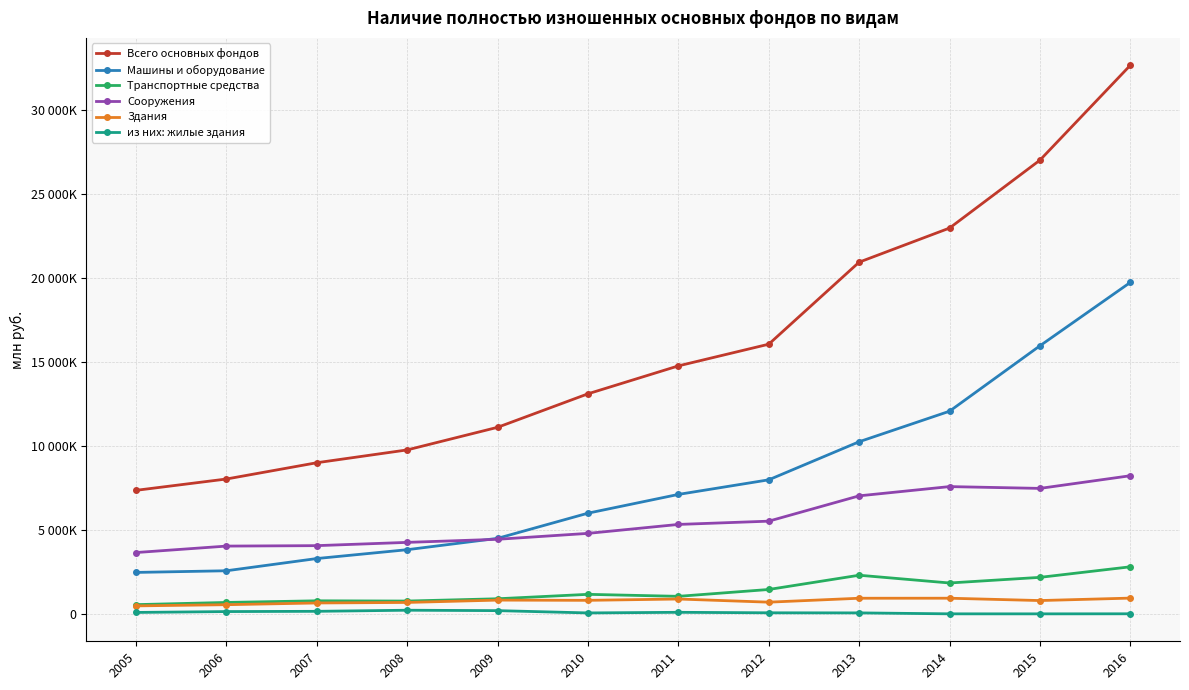

What is the maximum value shown in the chart?

32633900